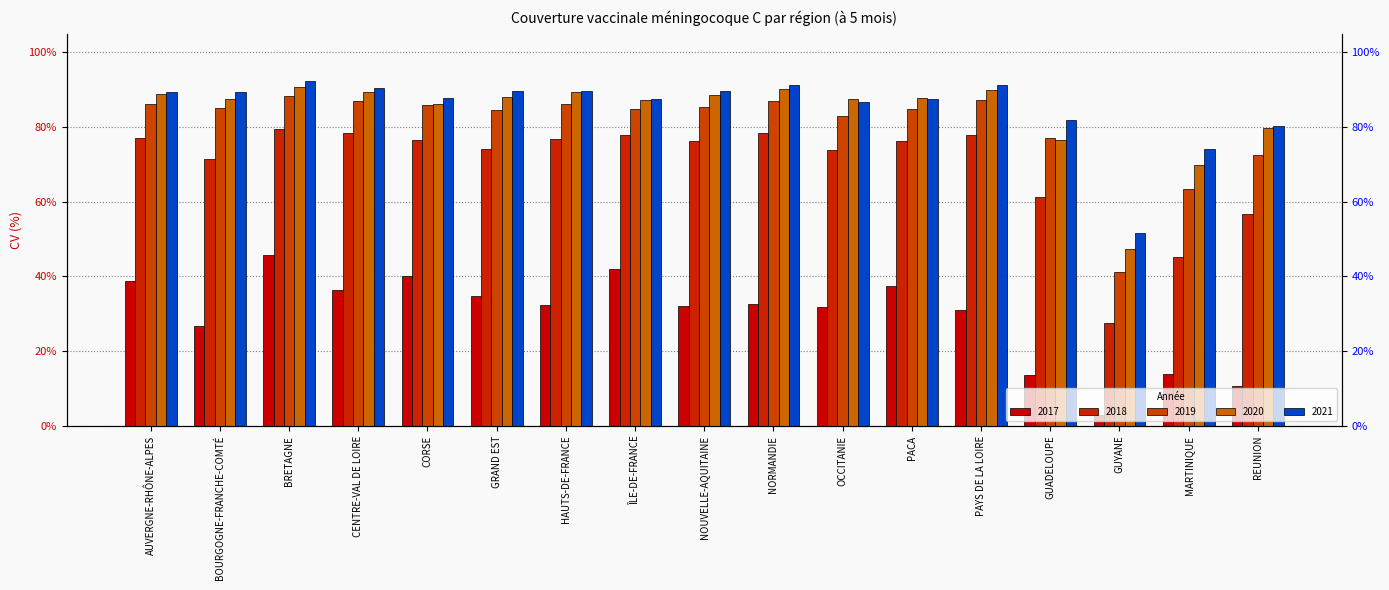

How many data points does each series have?

17